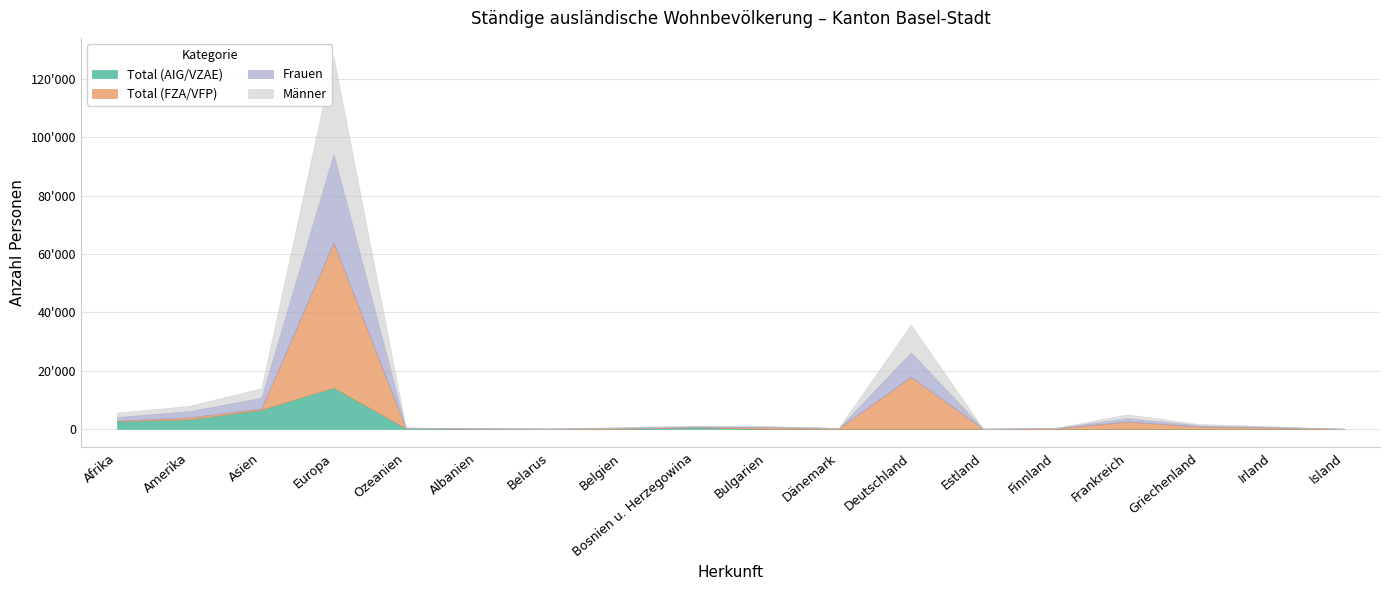

What are all the series names shown in the legend?

Total (AIG/VZAE), Total (FZA/VFP), Frauen, Männer